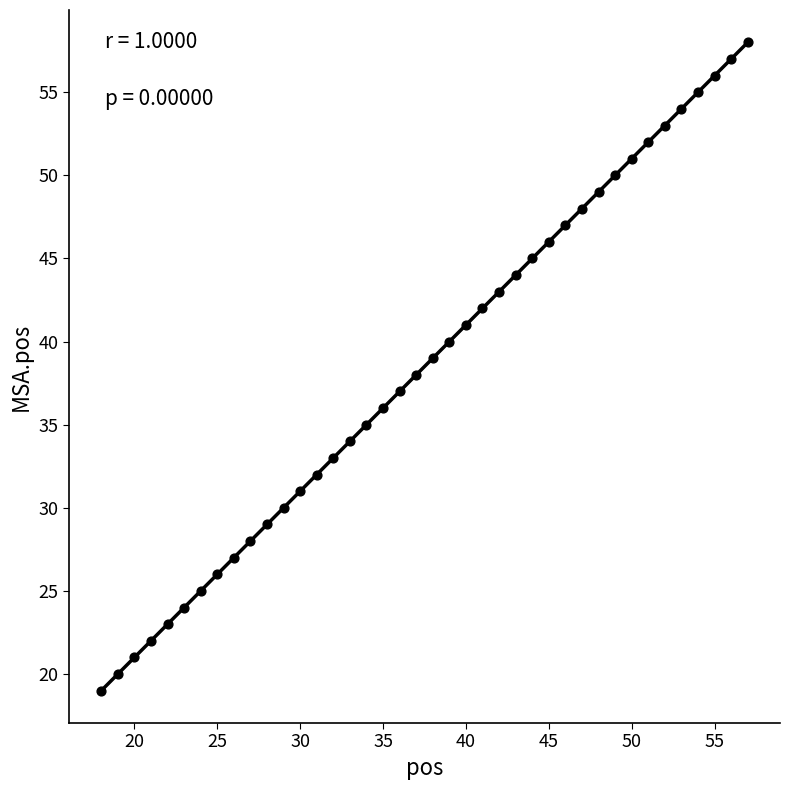

What is the range of Y values (max minus min)?

39